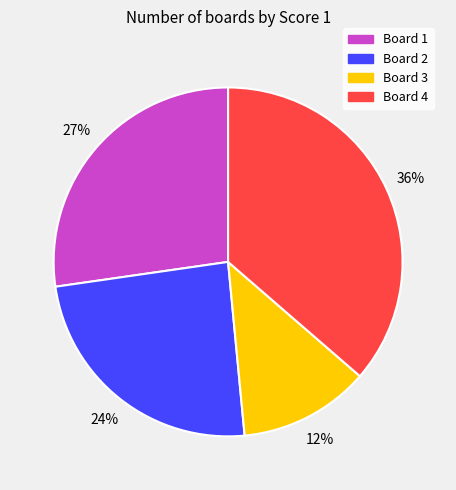

Between Board 3 and Board 2, which is larger?

Board 2